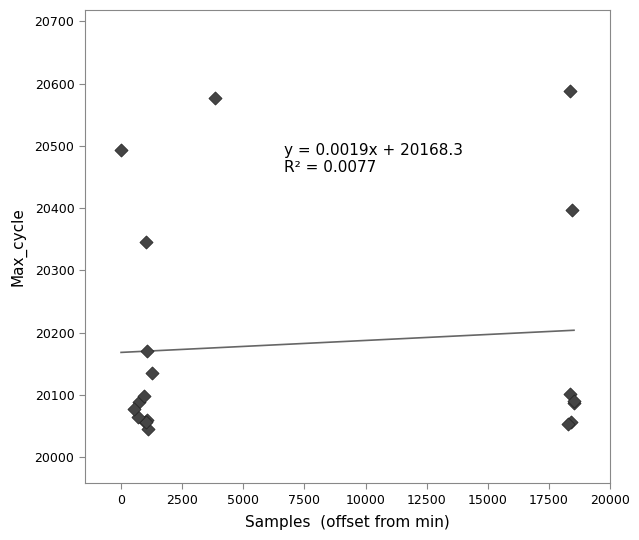

What Y value in the scatter plot is closest to 20316?

20345